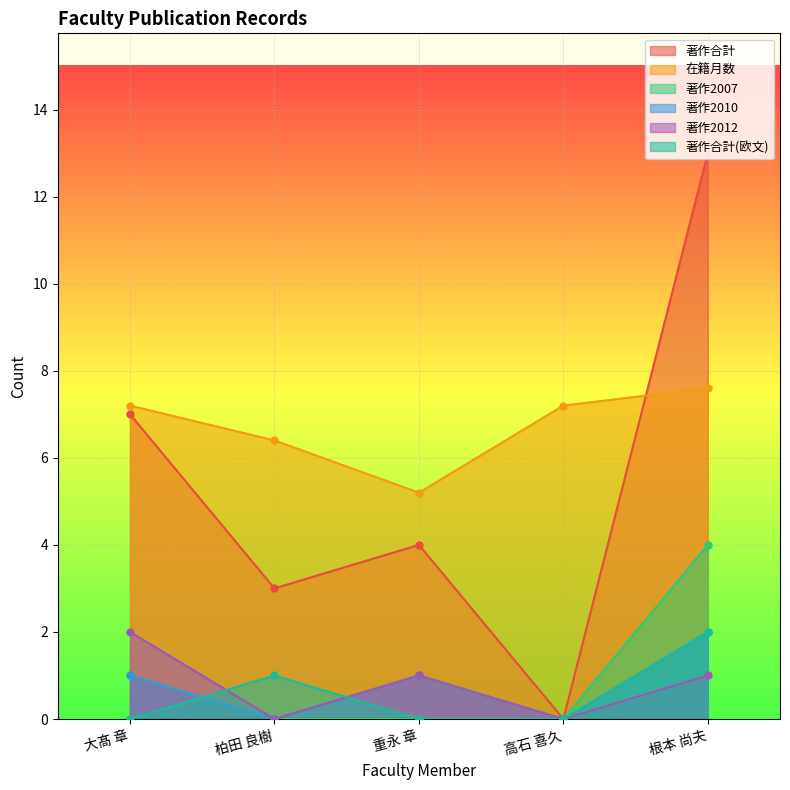

At which category is the sum across all series the highest?

根本 尚夫